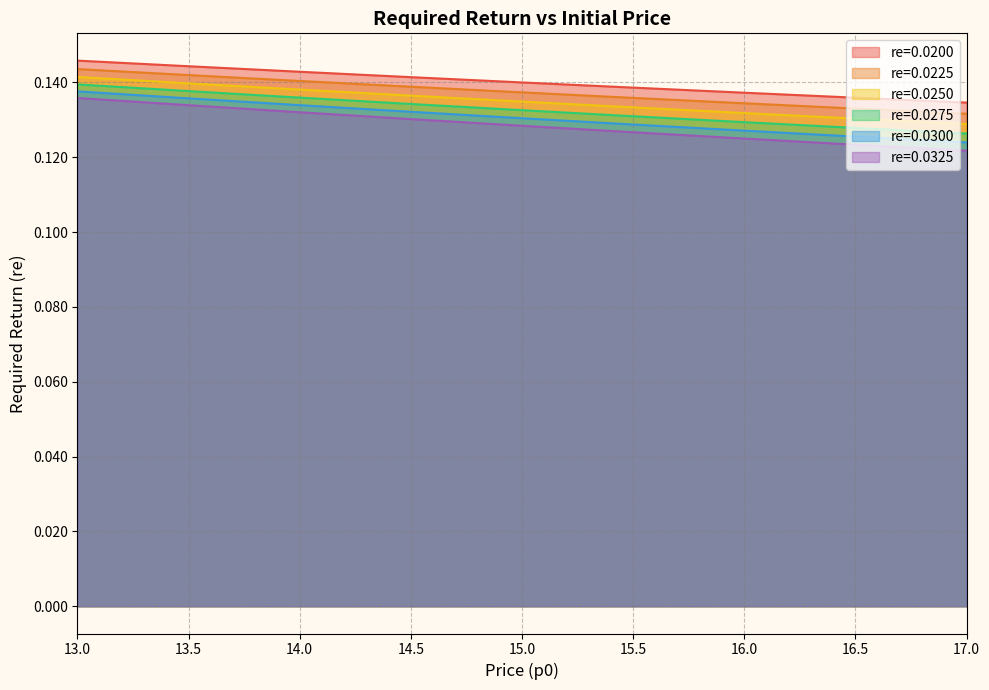

What is the lowest value of the re=0.0300 series?

0.1